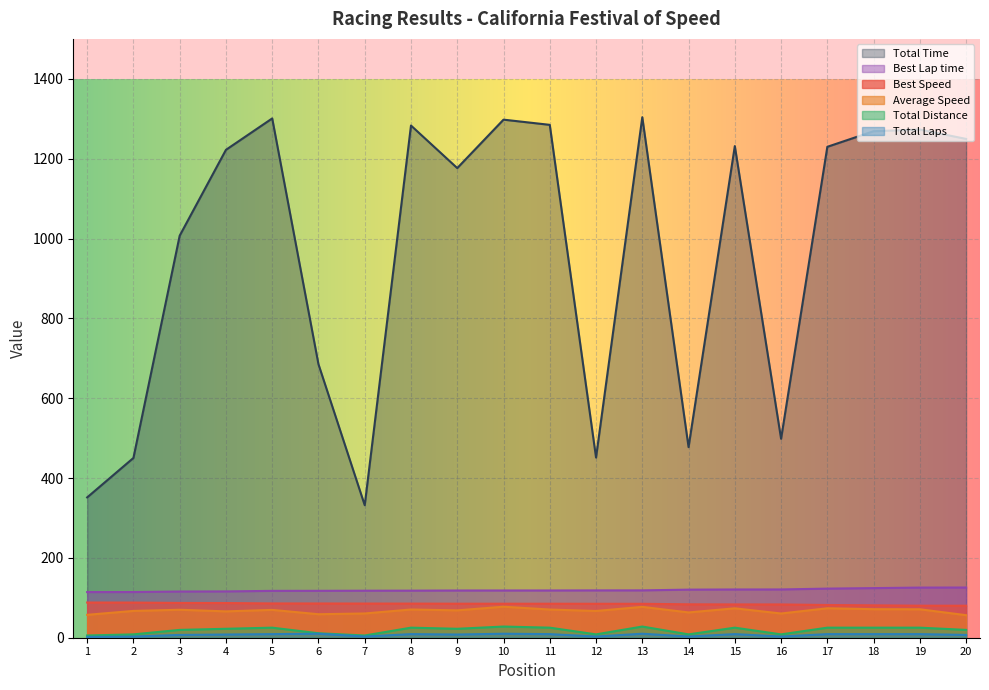

How many data points does each series have?

20